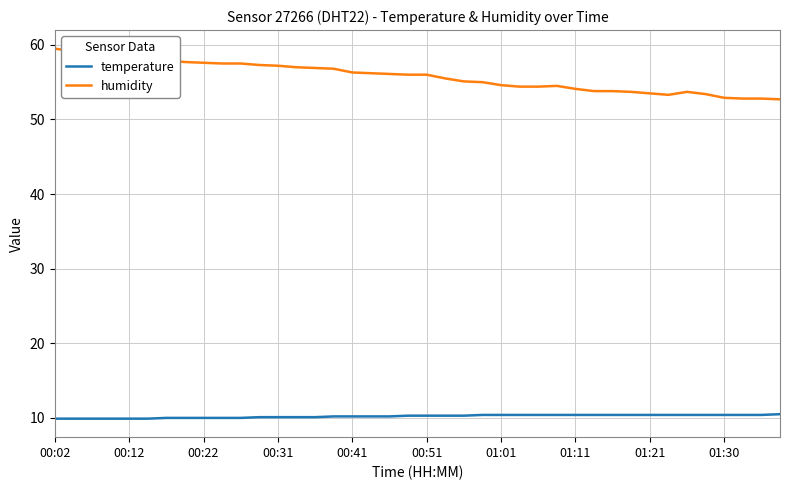

True or false: temperature and humidity intersect in this chart.

False